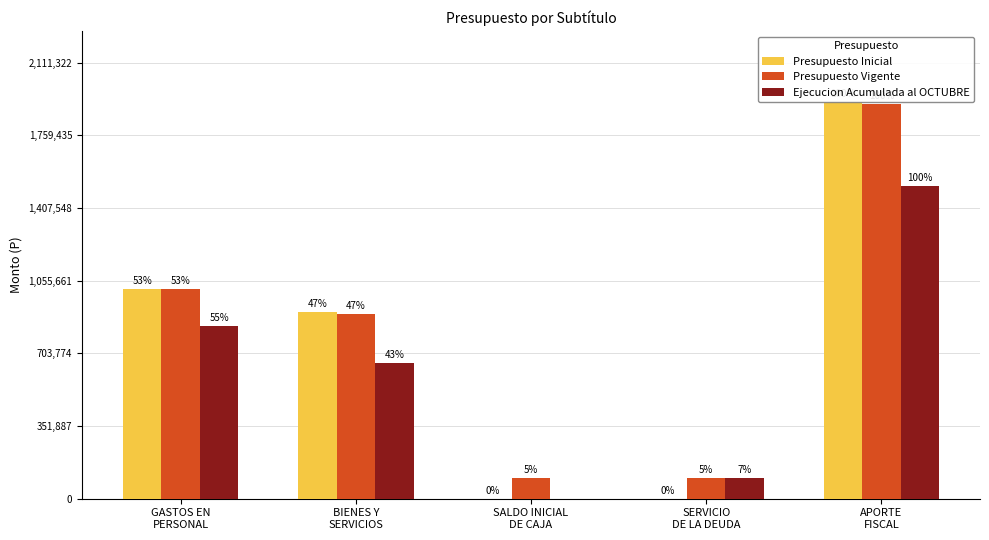

Between SALDO INICIAL
DE CAJA and APORTE
FISCAL, which series saw the biggest shift?

Presupuesto Inicial